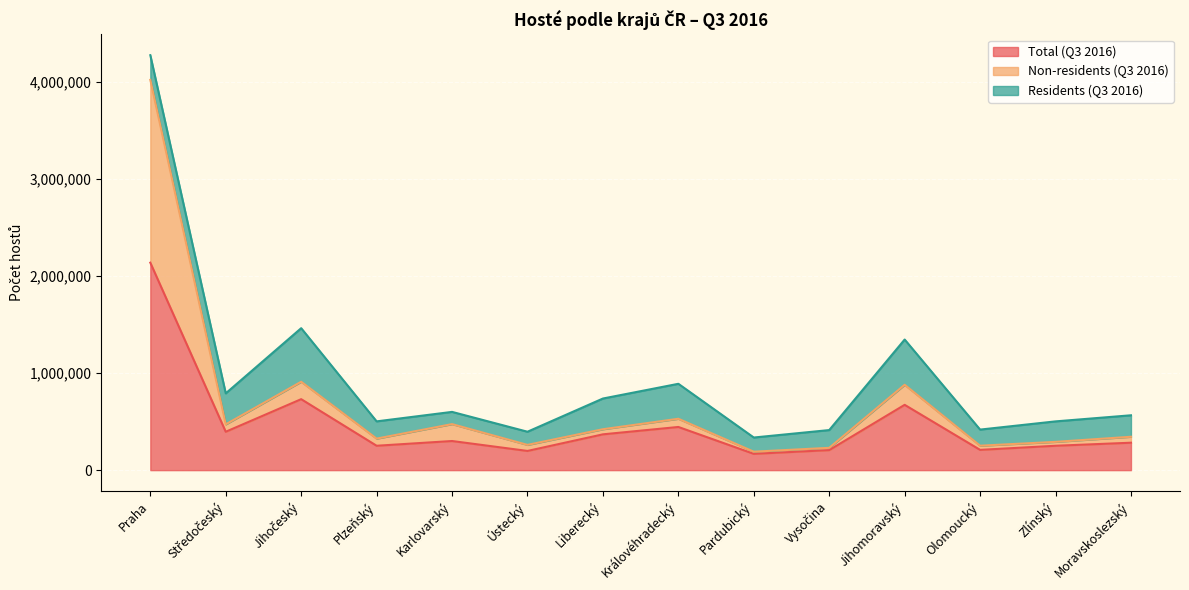

How many lines are shown in the chart?

3